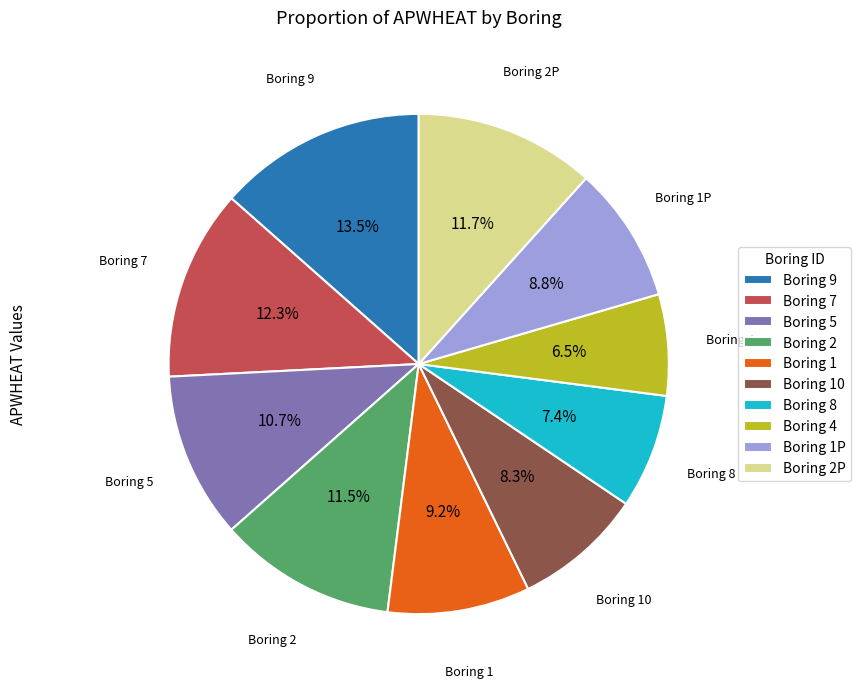

Does Boring 2P represent more than half of the total?

No